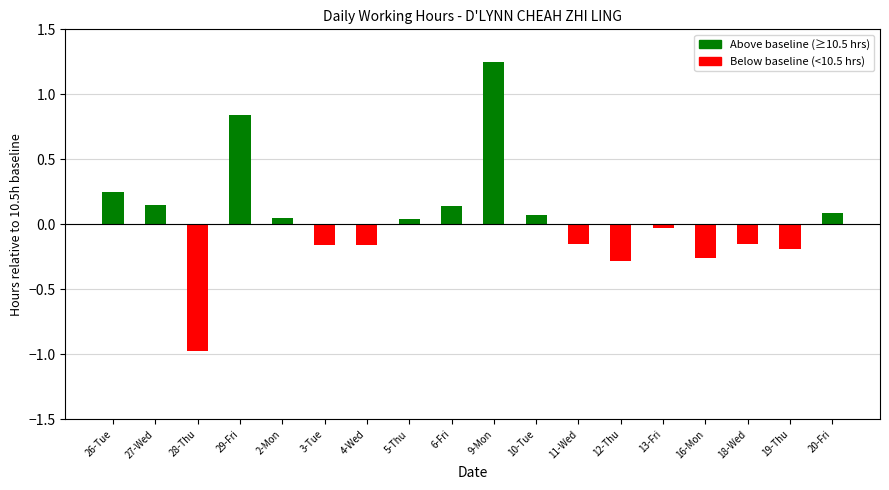

What is the difference between the second highest and minimum values?

1.8